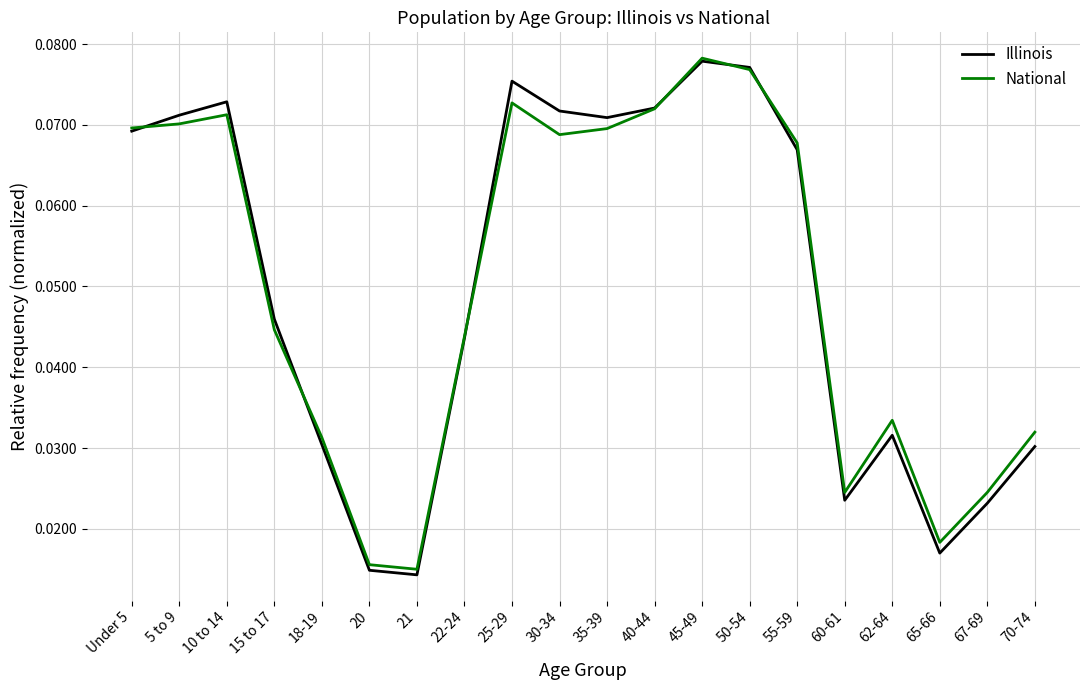

Count the number of categories in the chart.

20